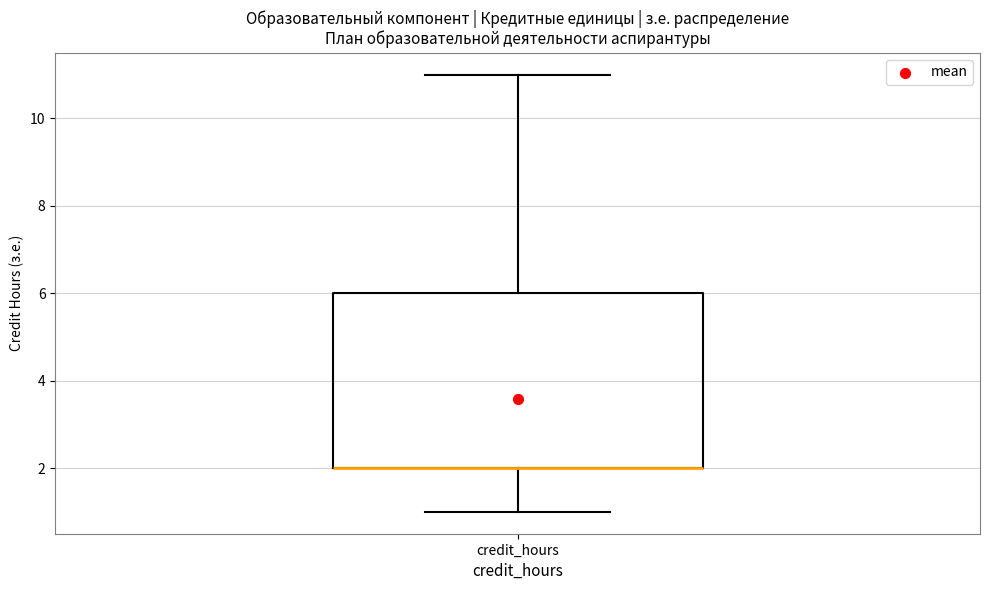

Transcribe this box plot: give where the median line is, the range the box spans, and where the two whiskers end, as read against the y-axis. The values are not printed on the chart, so give them approximately, as read against the axis.

median 2 (drawn on the box's lower edge), box 2 to 6, whiskers 1 to 11